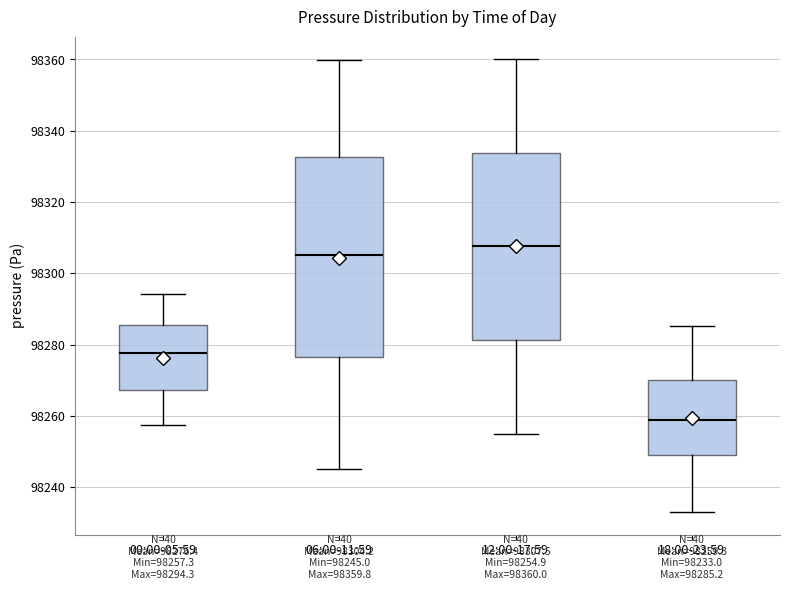

Which box is the tallest, from its lower edge to its upper edge?

06:00-11:59